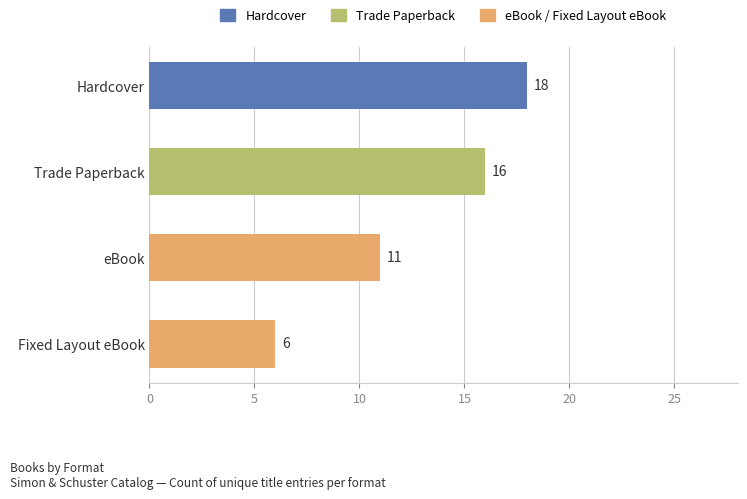

What is the maximum value shown in the chart?

18